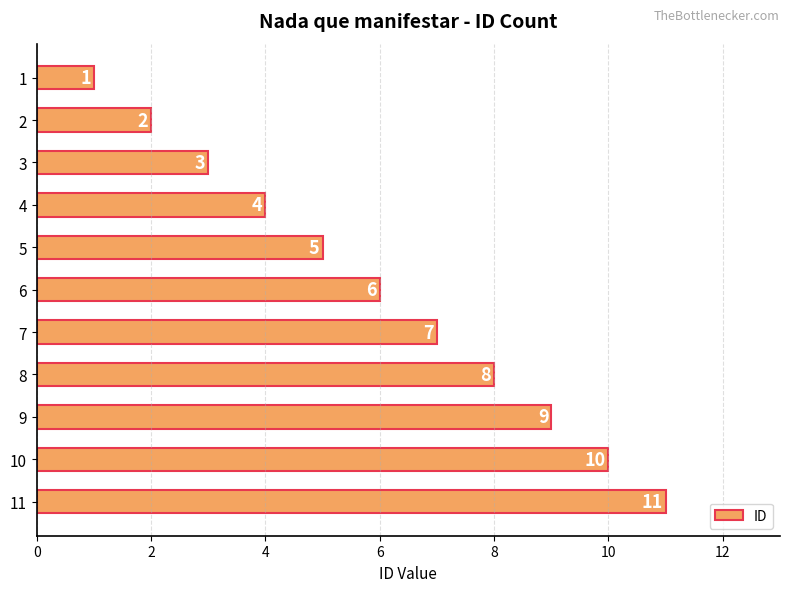

Which has a higher value, 4 or 8?

8